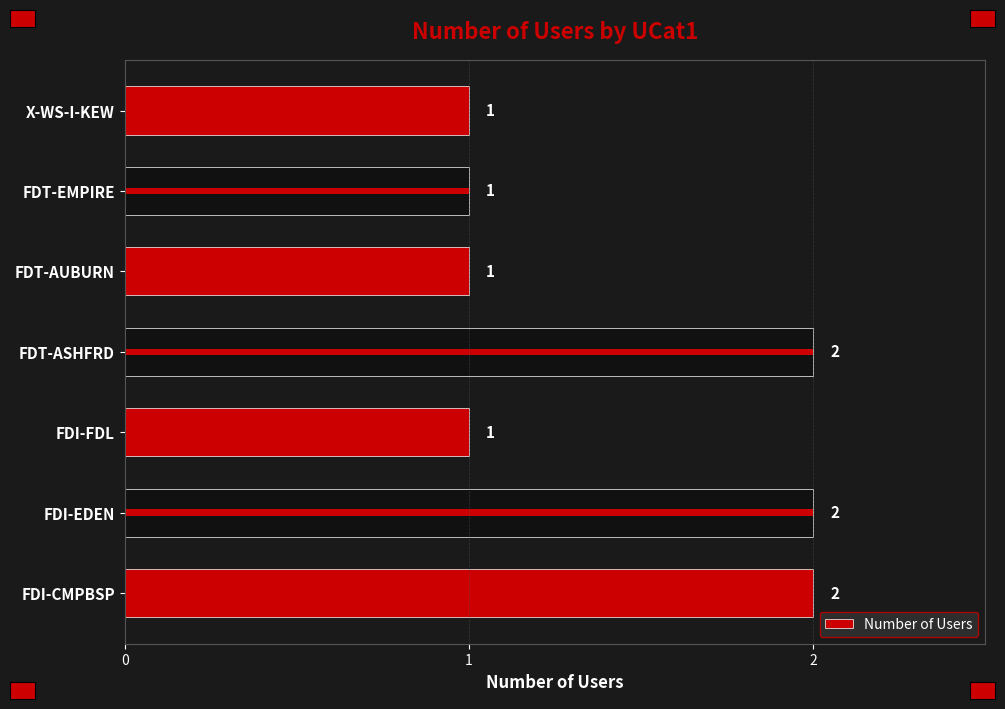

The value at FDI-EDEN is 3. True or false?

False